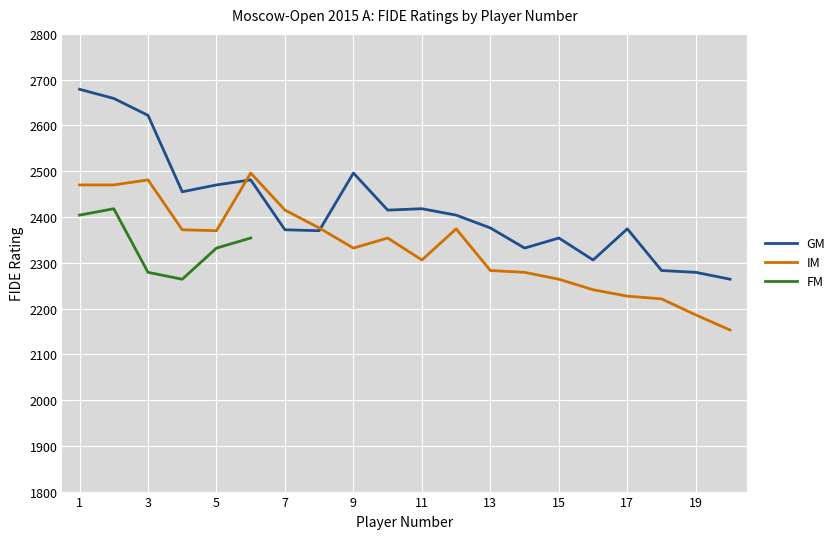

Is the value of IM at 1 greater than the value of GM at 19?

Yes